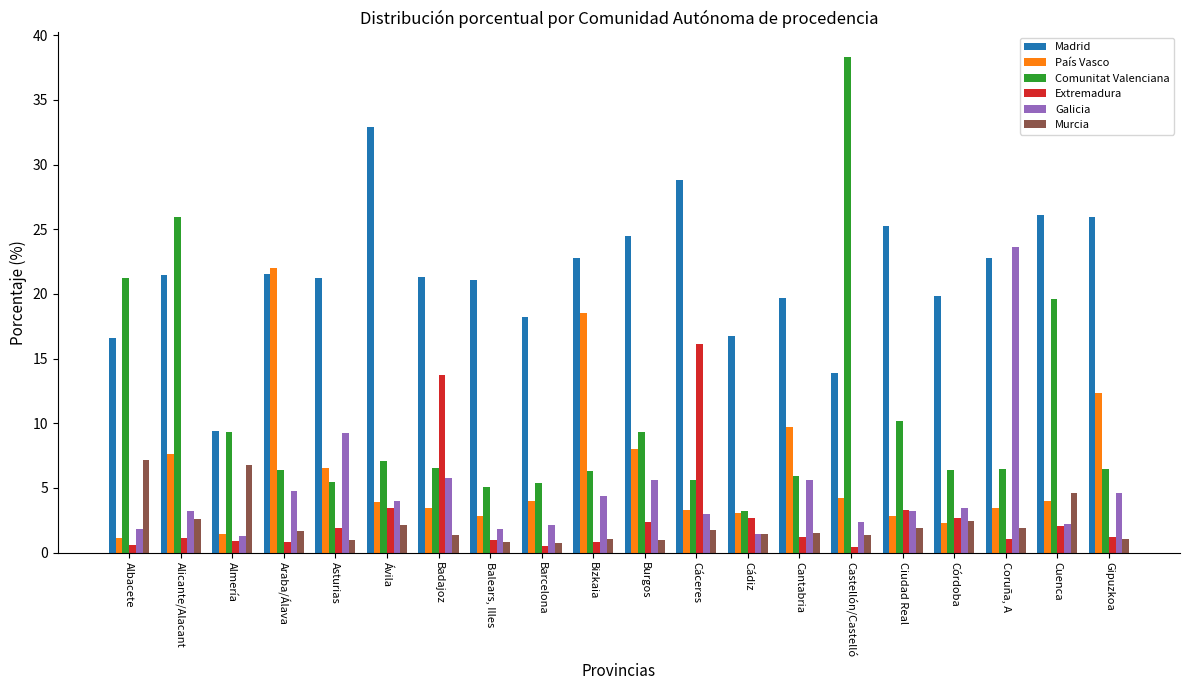

What is the sum of all Galicia values?

93.5